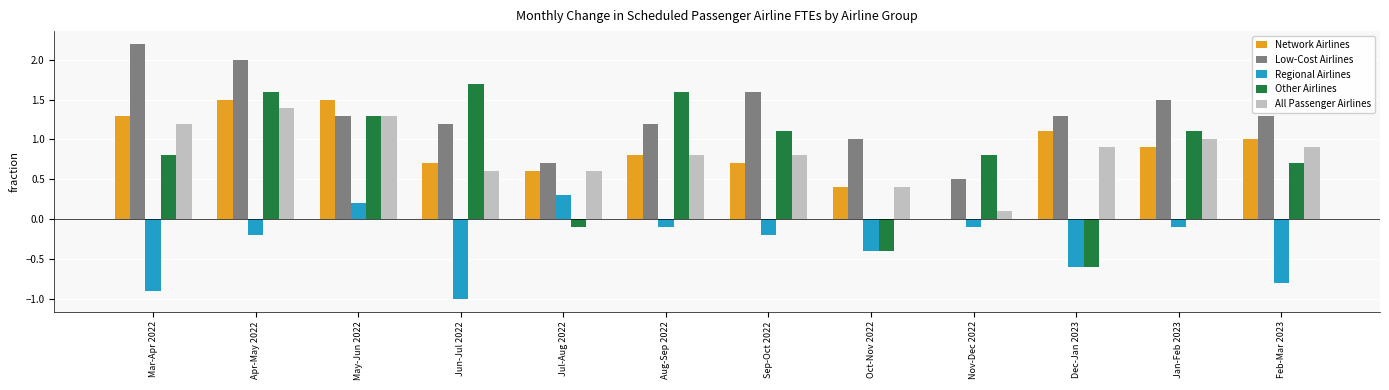

The Regional Airlines series shows -0.6 at Dec-Jan 2023. True or false?

True